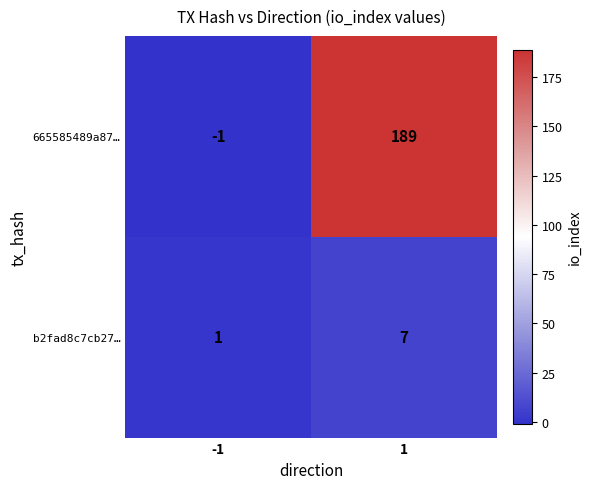

What is the difference between the highest and lowest values at 1?

182